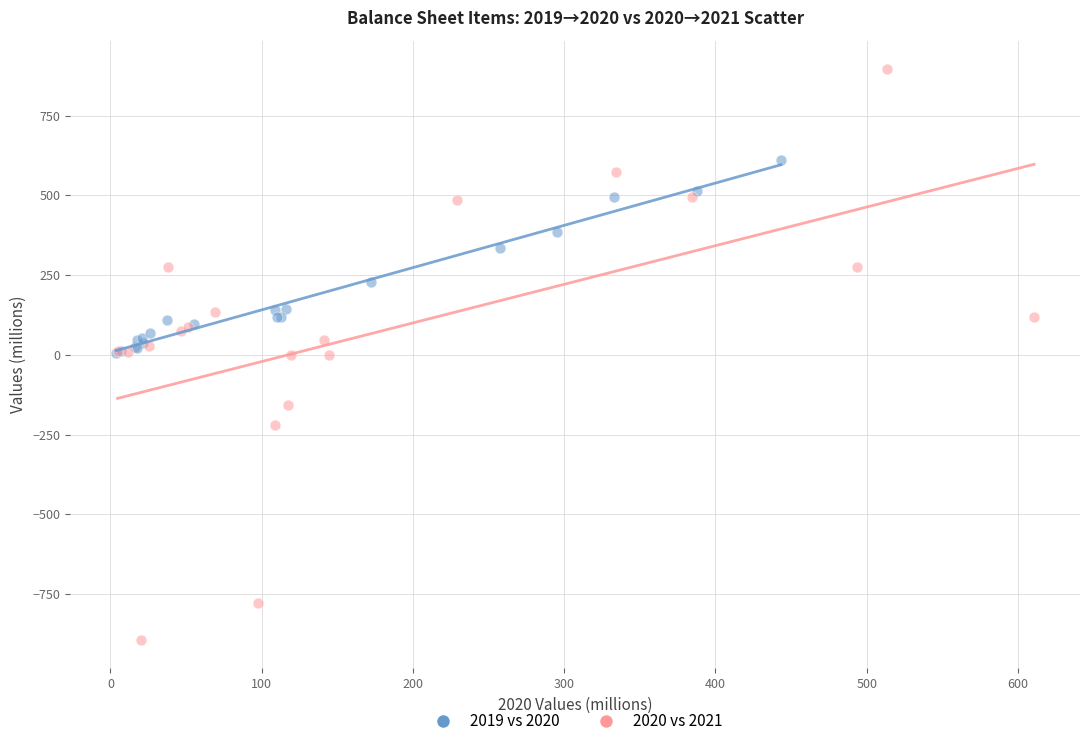

Which series reaches the maximum Y coordinate?

2020 vs 2021